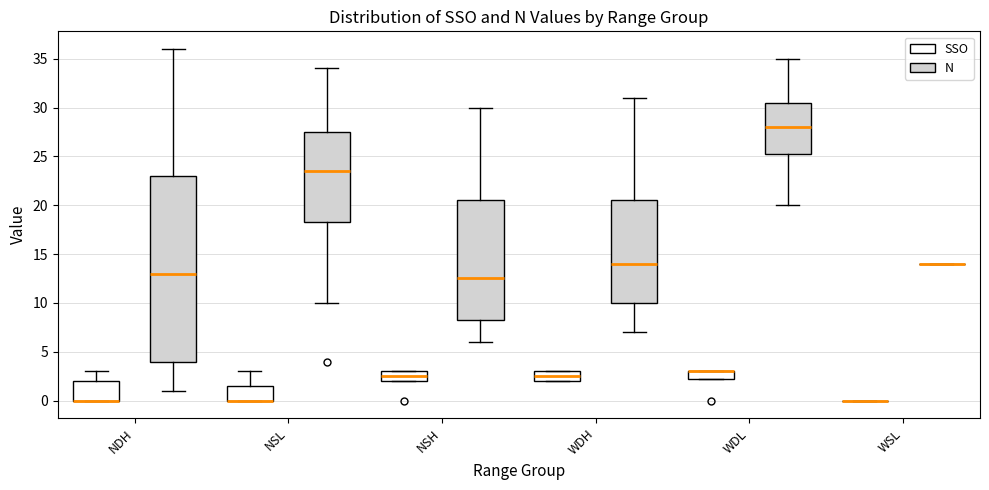

Reading left to right, transcribe this box plot: for each box, give where its median line is, the range the box spans, and where its two whiskers end, as read against the y-axis. The values are not printed on the chart, so give them approximately, as read against the axis.

NDH (SSO): median 0.0 (drawn on the box's lower edge), box 0.0 to 2.0, whiskers 0.0 to 3.0
NDH (N): median 13.0, box 4.0 to 23.0, whiskers 1.0 to 36.0
NSL (SSO): median 0.0 (drawn on the box's lower edge), box 0.0 to 1.5, whiskers 0.0 to 3.0
NSL (N): median 23.5, box 18.5 to 27.5, whiskers 10.0 to 34.0
NSH (SSO): median 2.5, box 2.0 to 3.0, whiskers 2.0 to 3.0
NSH (N): median 12.5, box 8.5 to 20.5, whiskers 6.0 to 30.0
WDH (SSO): median 2.5, box 2.0 to 3.0, whiskers 2.0 to 3.0
WDH (N): median 14.0, box 10.0 to 20.5, whiskers 7.0 to 31.0
WDL (SSO): median 3.0 (drawn on the box's upper edge), box 2.5 to 3.0, whiskers 2.5 to 3.0
WDL (N): median 28.0, box 25.5 to 30.5, whiskers 20.0 to 35.0
WSL (SSO): box collapsed to a line at 0.0, whiskers 0.0 to 0.0
WSL (N): box collapsed to a line at 14.0, whiskers 14.0 to 14.0